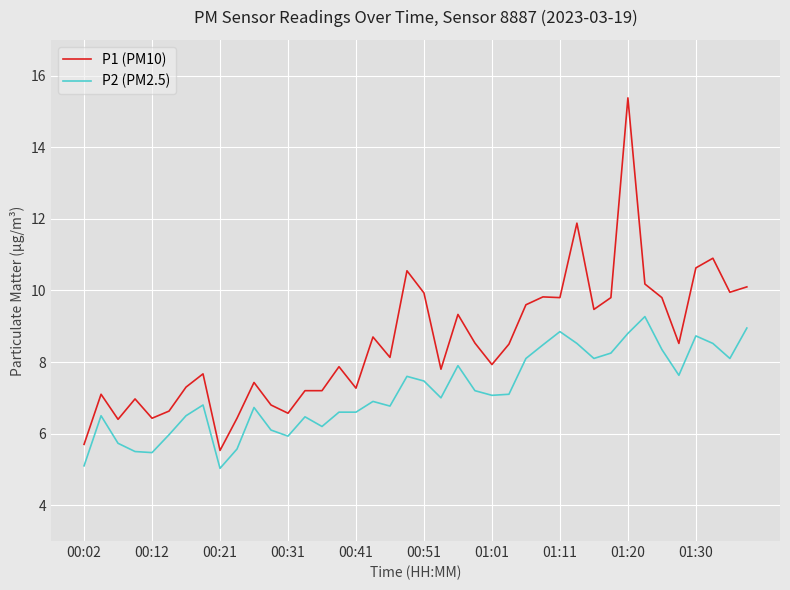

Which series has the largest total across all categories?

P1 (PM10)